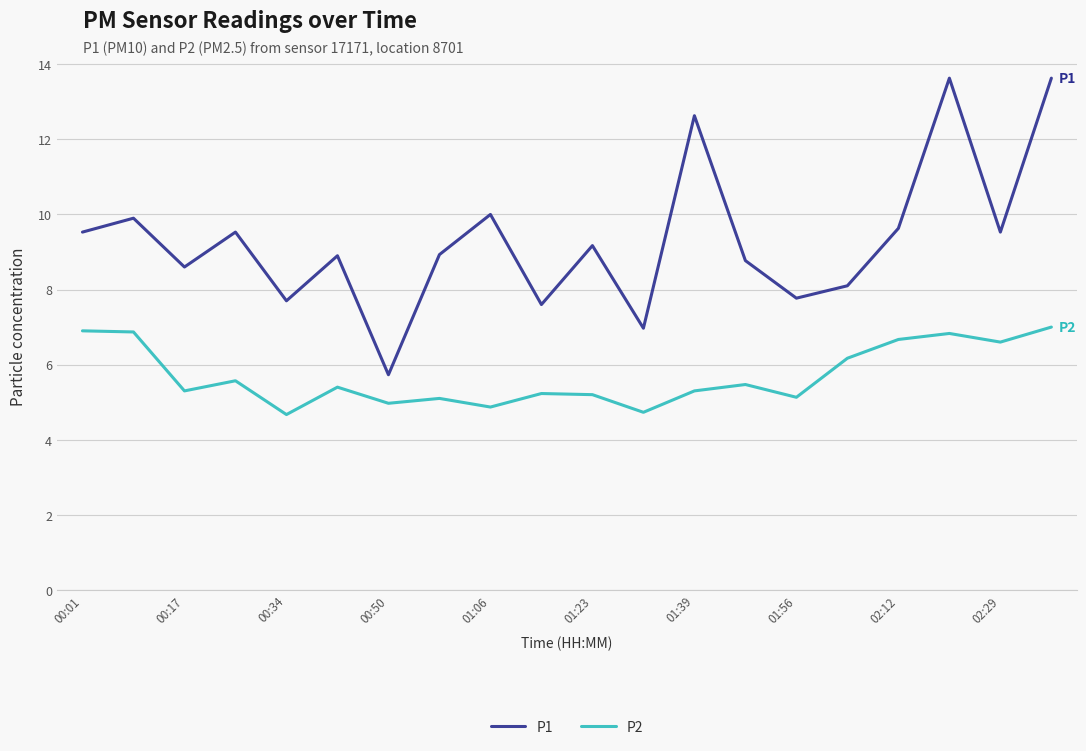

Is this an area chart (filled region under the line)?

No